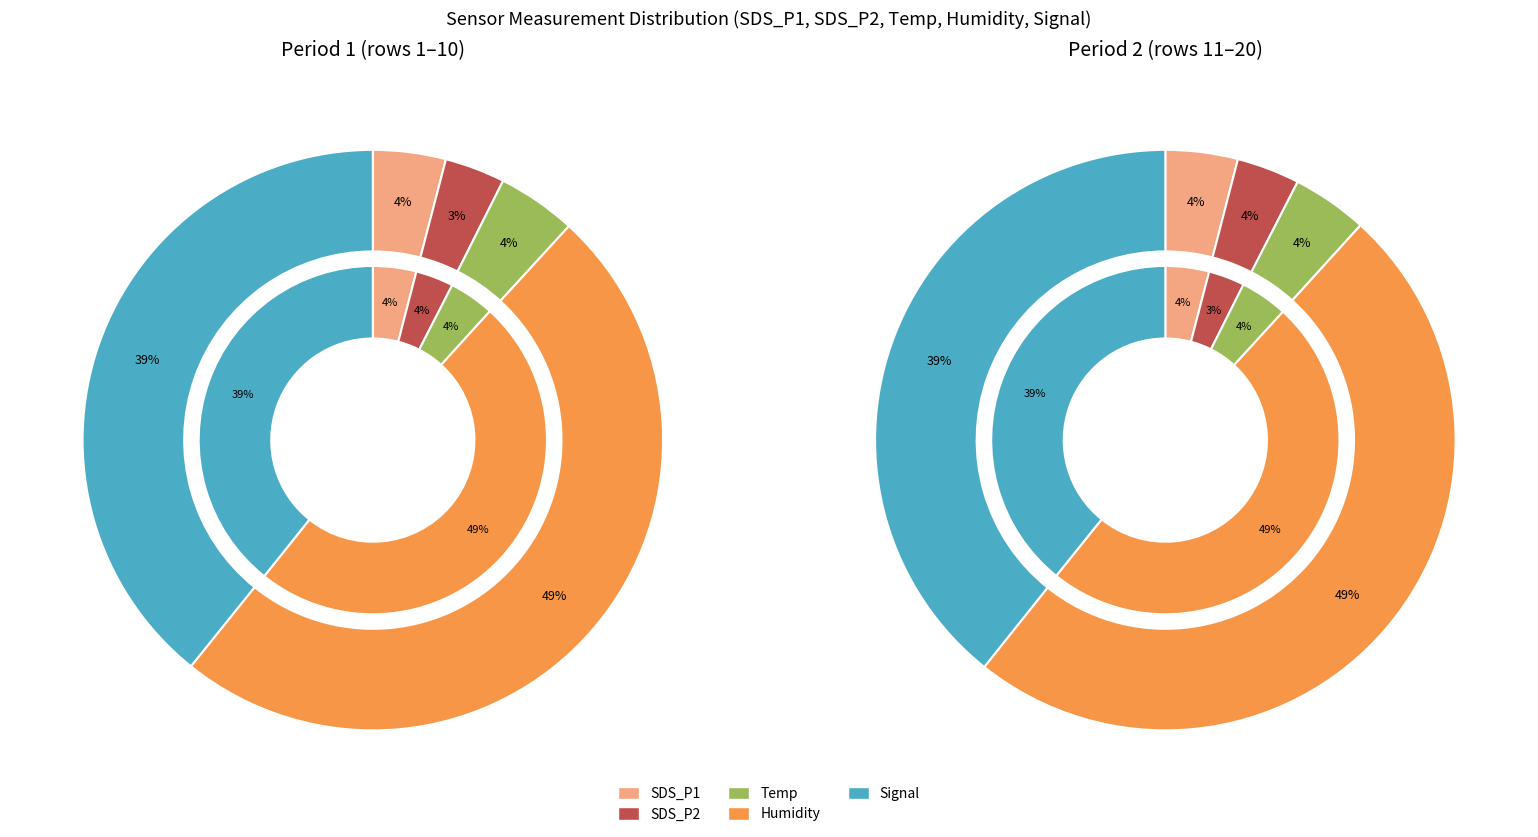

The 1 slice represents 4% of the pie. True or false?

True